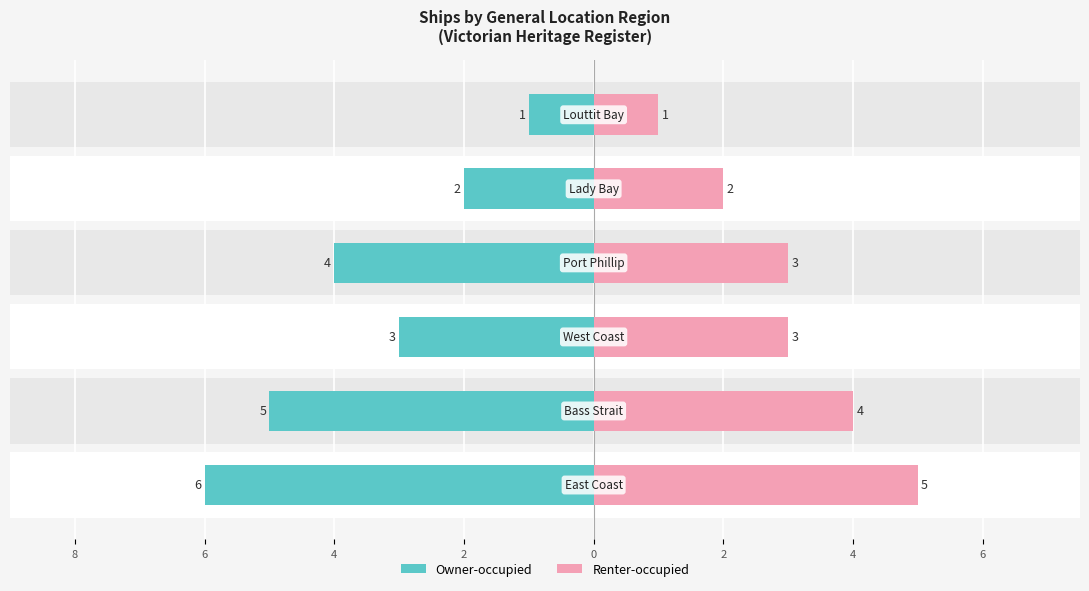

How many values in the Owner-occupied series exceed -3?

2